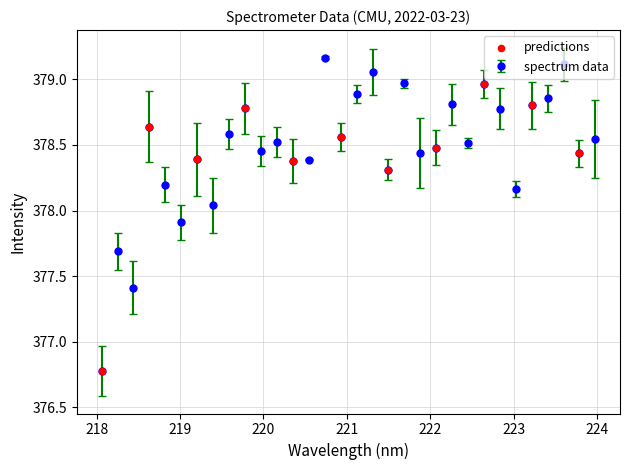

What is the value of the 6th point from the left?

377.9